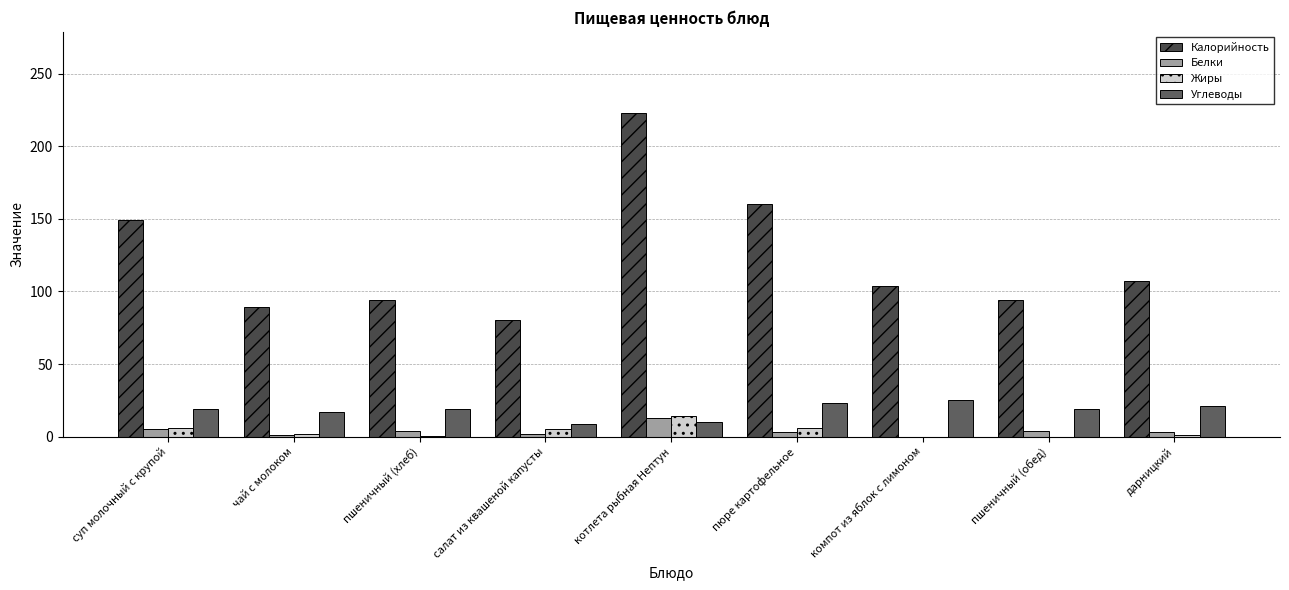

List the labels in order of Калорийность value, smallest first.

салат из квашеной капусты, чай с молоком, пшеничный (хлеб), пшеничный (обед), компот из яблок с лимоном, дарницкий, суп молочный с крупой, пюре картофельное, котлета рыбная Нептун